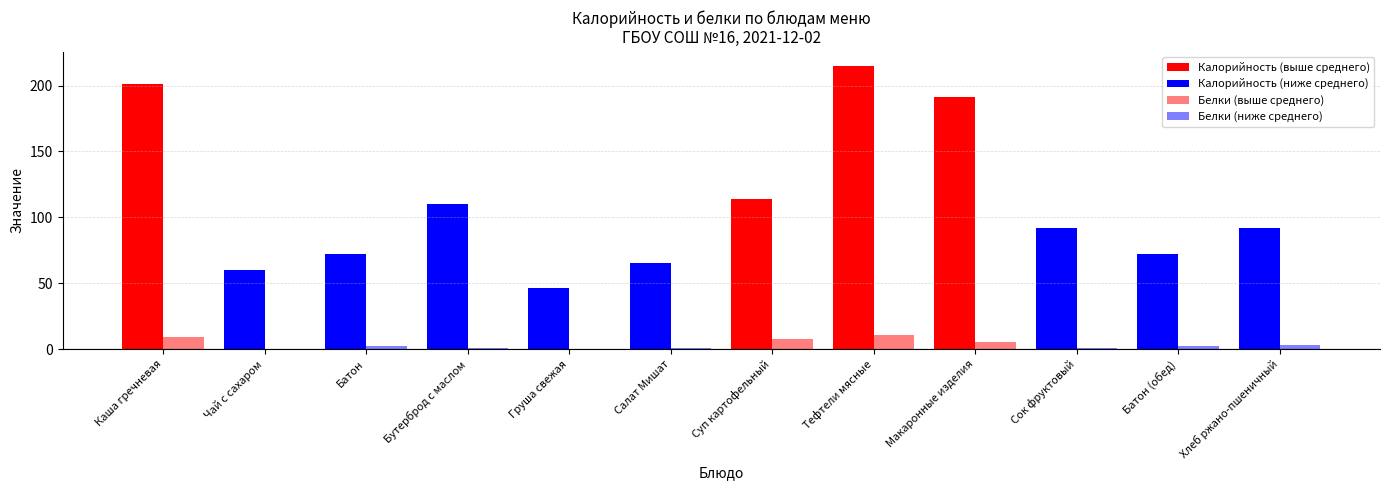

What is the value of the Белки bar at the 3rd from the left?

2.0